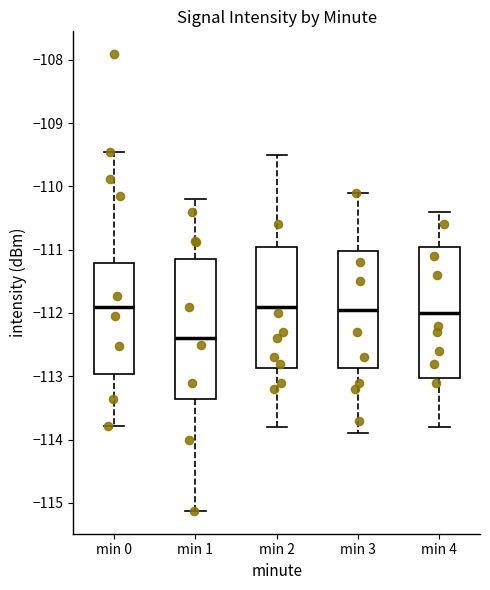

Which box has the lowest median line?

min 1